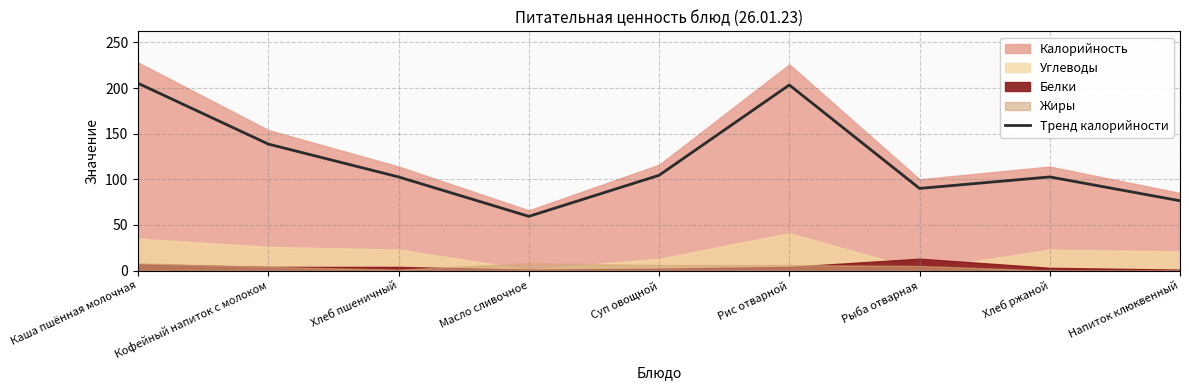

List the labels in order of value, smallest first.

Масло сливочное, Напиток клюквенный, Рыба отварная, Хлеб пшеничный, Хлеб ржаной, Суп овощной, Кофейный напиток с молоком, Рис отварной, Каша пшённая молочная